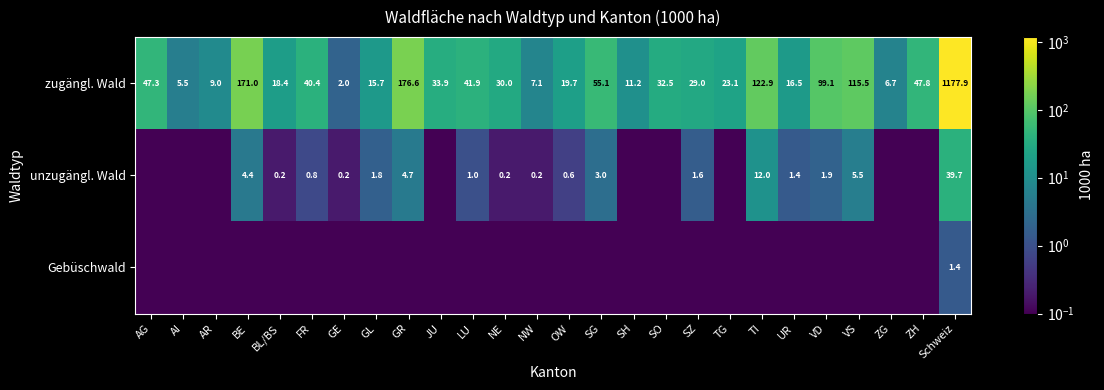

At which label is zugängl. Wald closest to 589?

GR